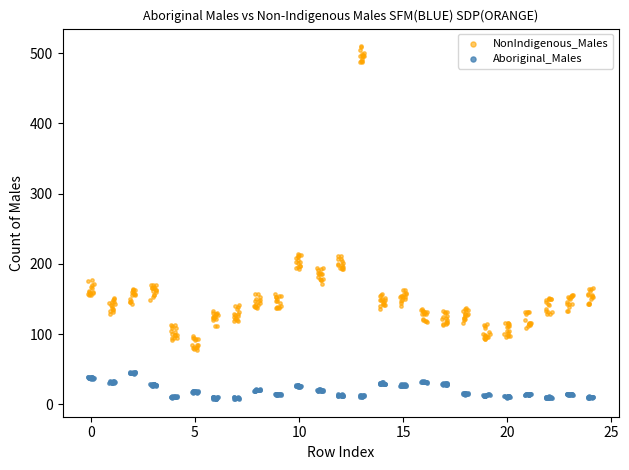

Which series reaches the maximum Y coordinate?

NonIndigenous_Males